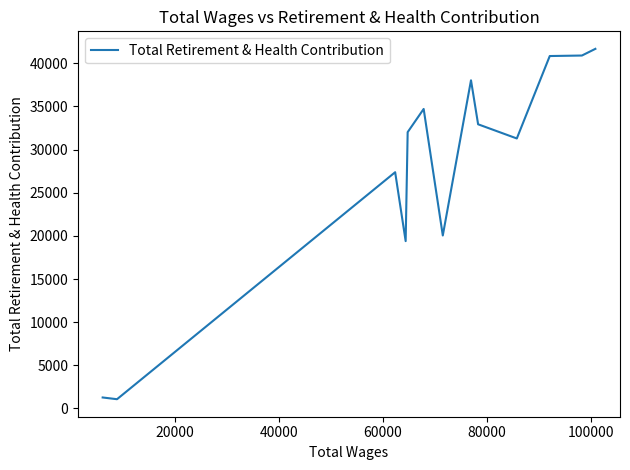

True or false: the data shows 21619 at 60000.

False